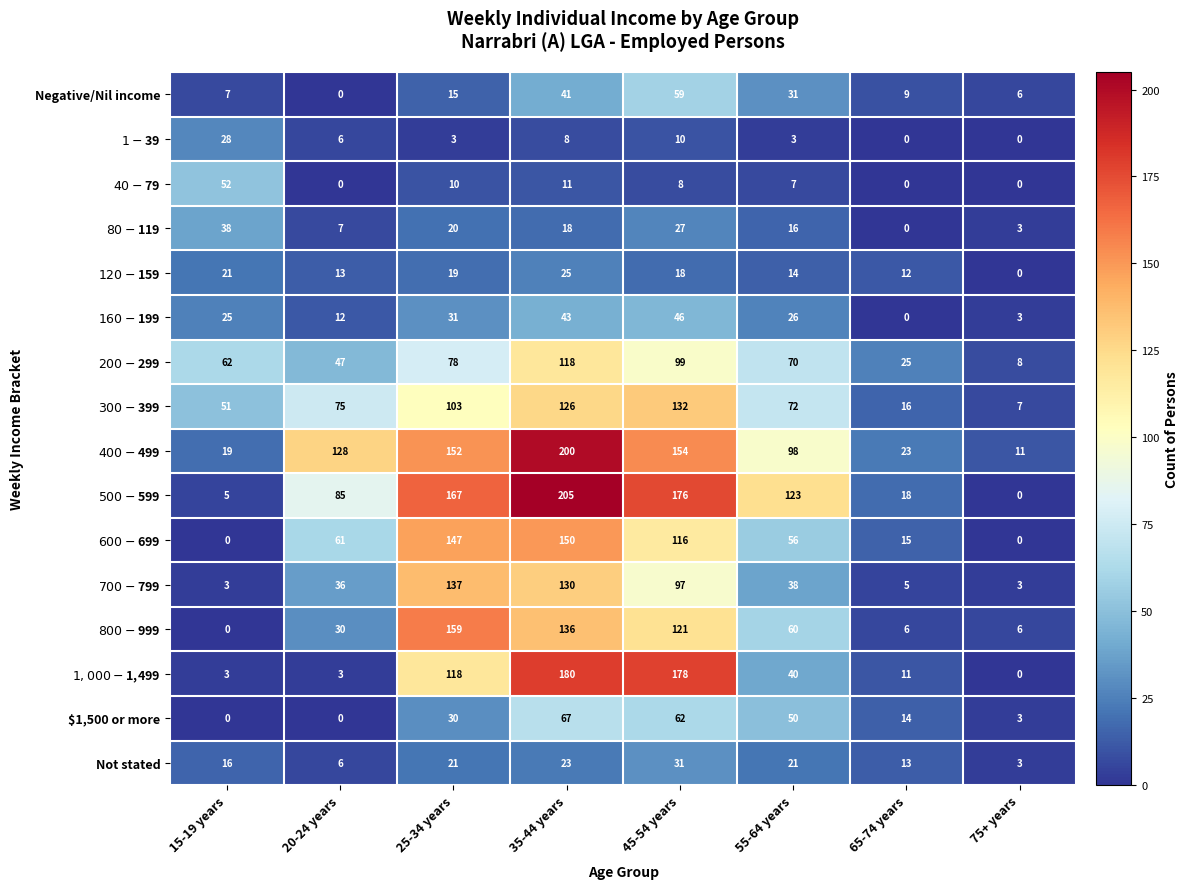

Which series has the widest spread of values?

$500-$599